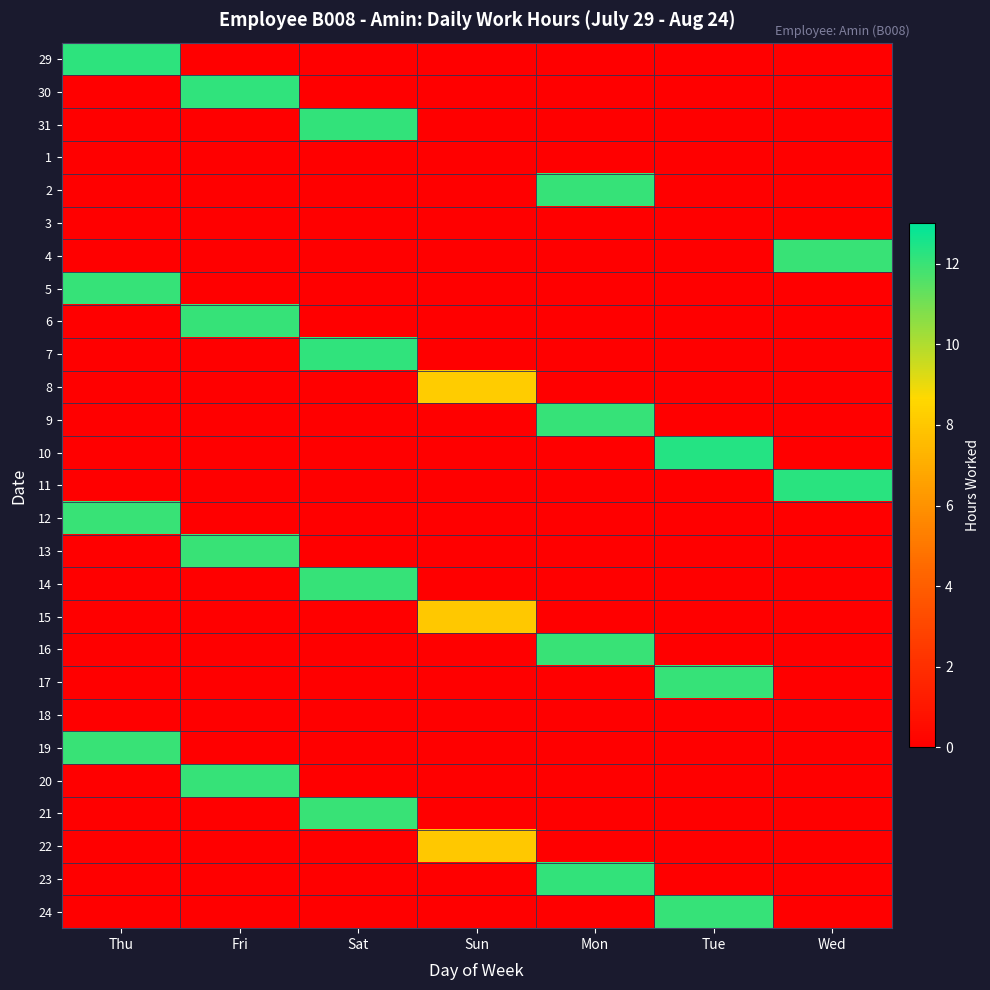

Count the number of categories in the chart.

7